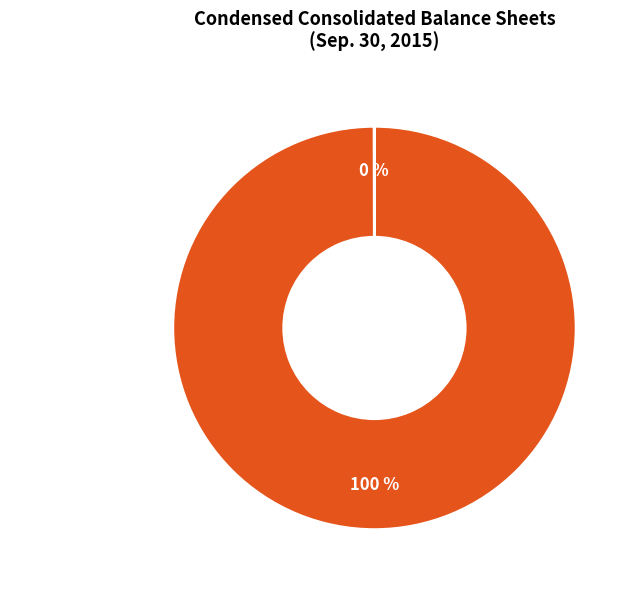

To the nearest percent, what is the difference between the largest and smallest slice percentages?

100%